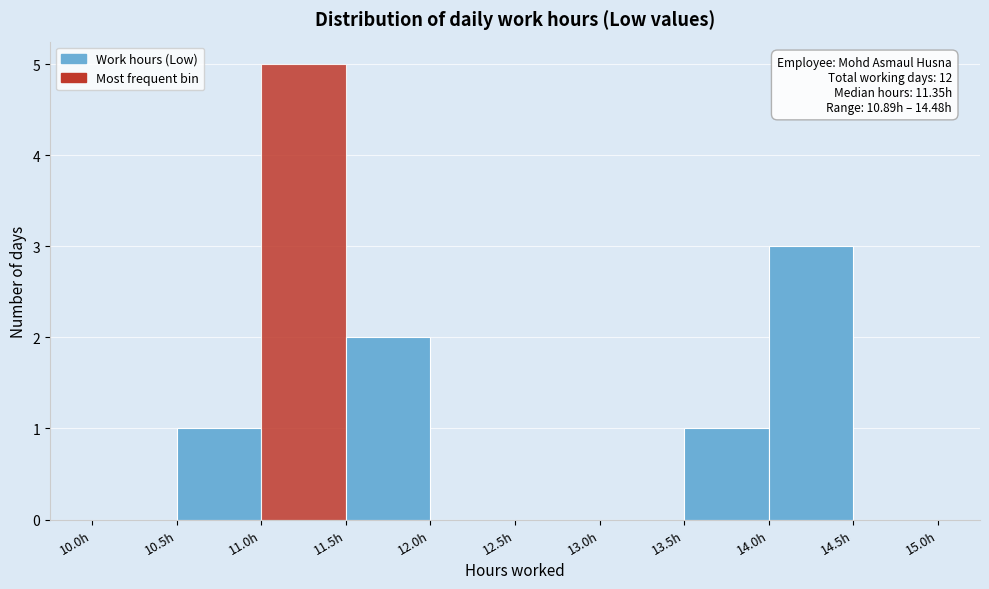

Which range on the x-axis has the tallest bar?

11.0 to 11.5